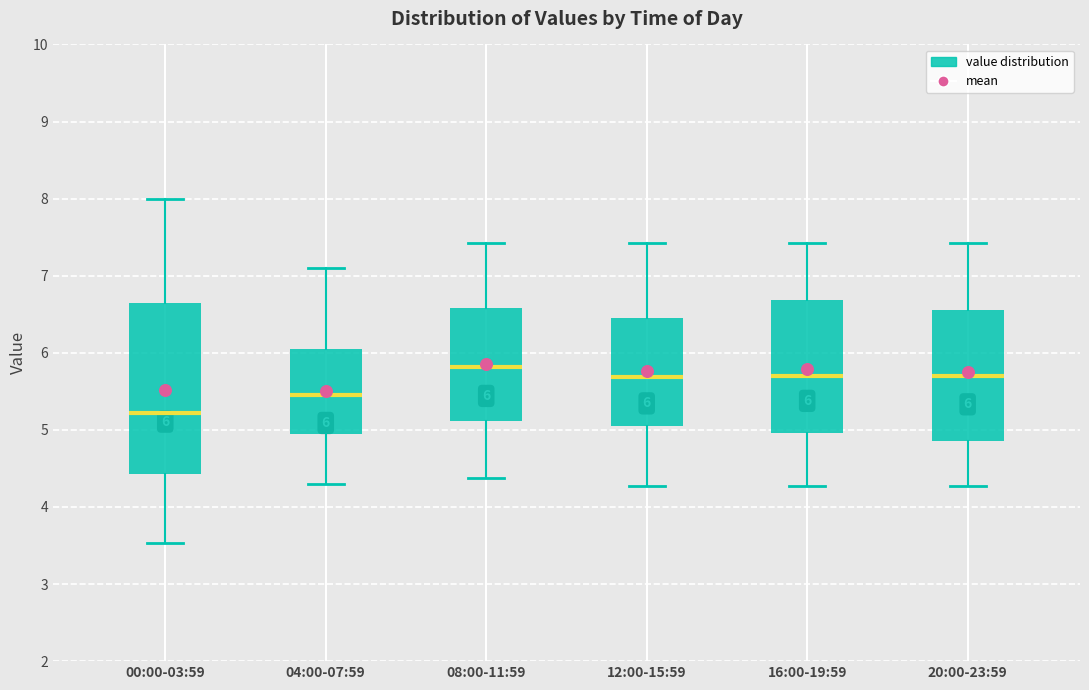

Comparing the boxes themselves (not the whiskers), which one is the tallest?

00:00-03:59